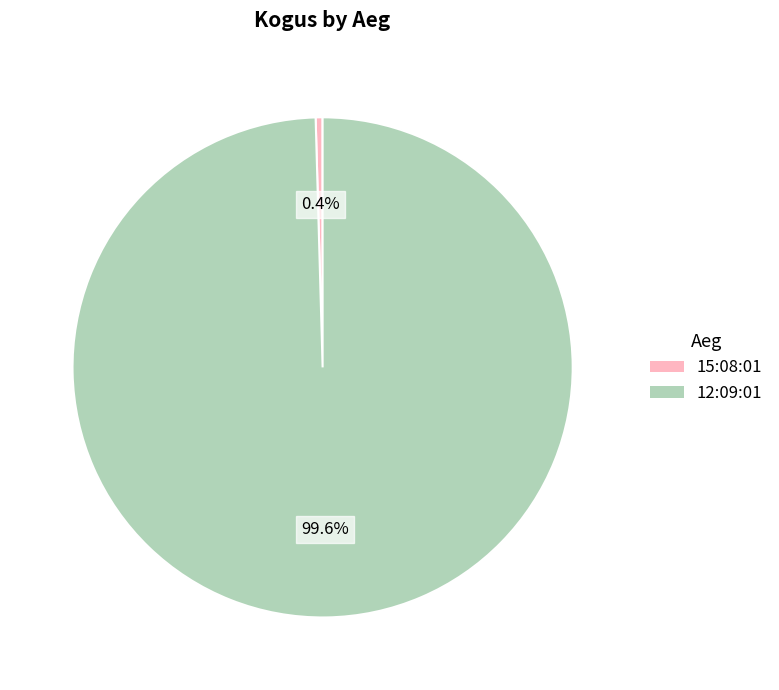

Which slice is the largest?

12:09:01